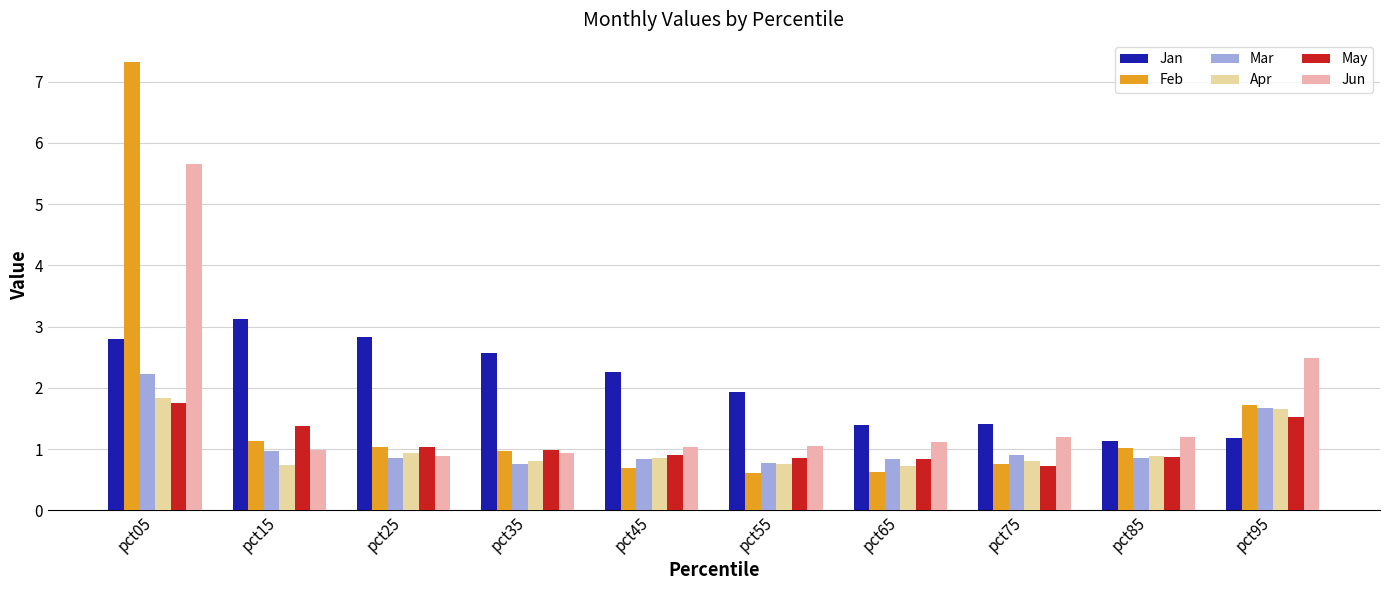

What is the average value of the Jun series?

1.7